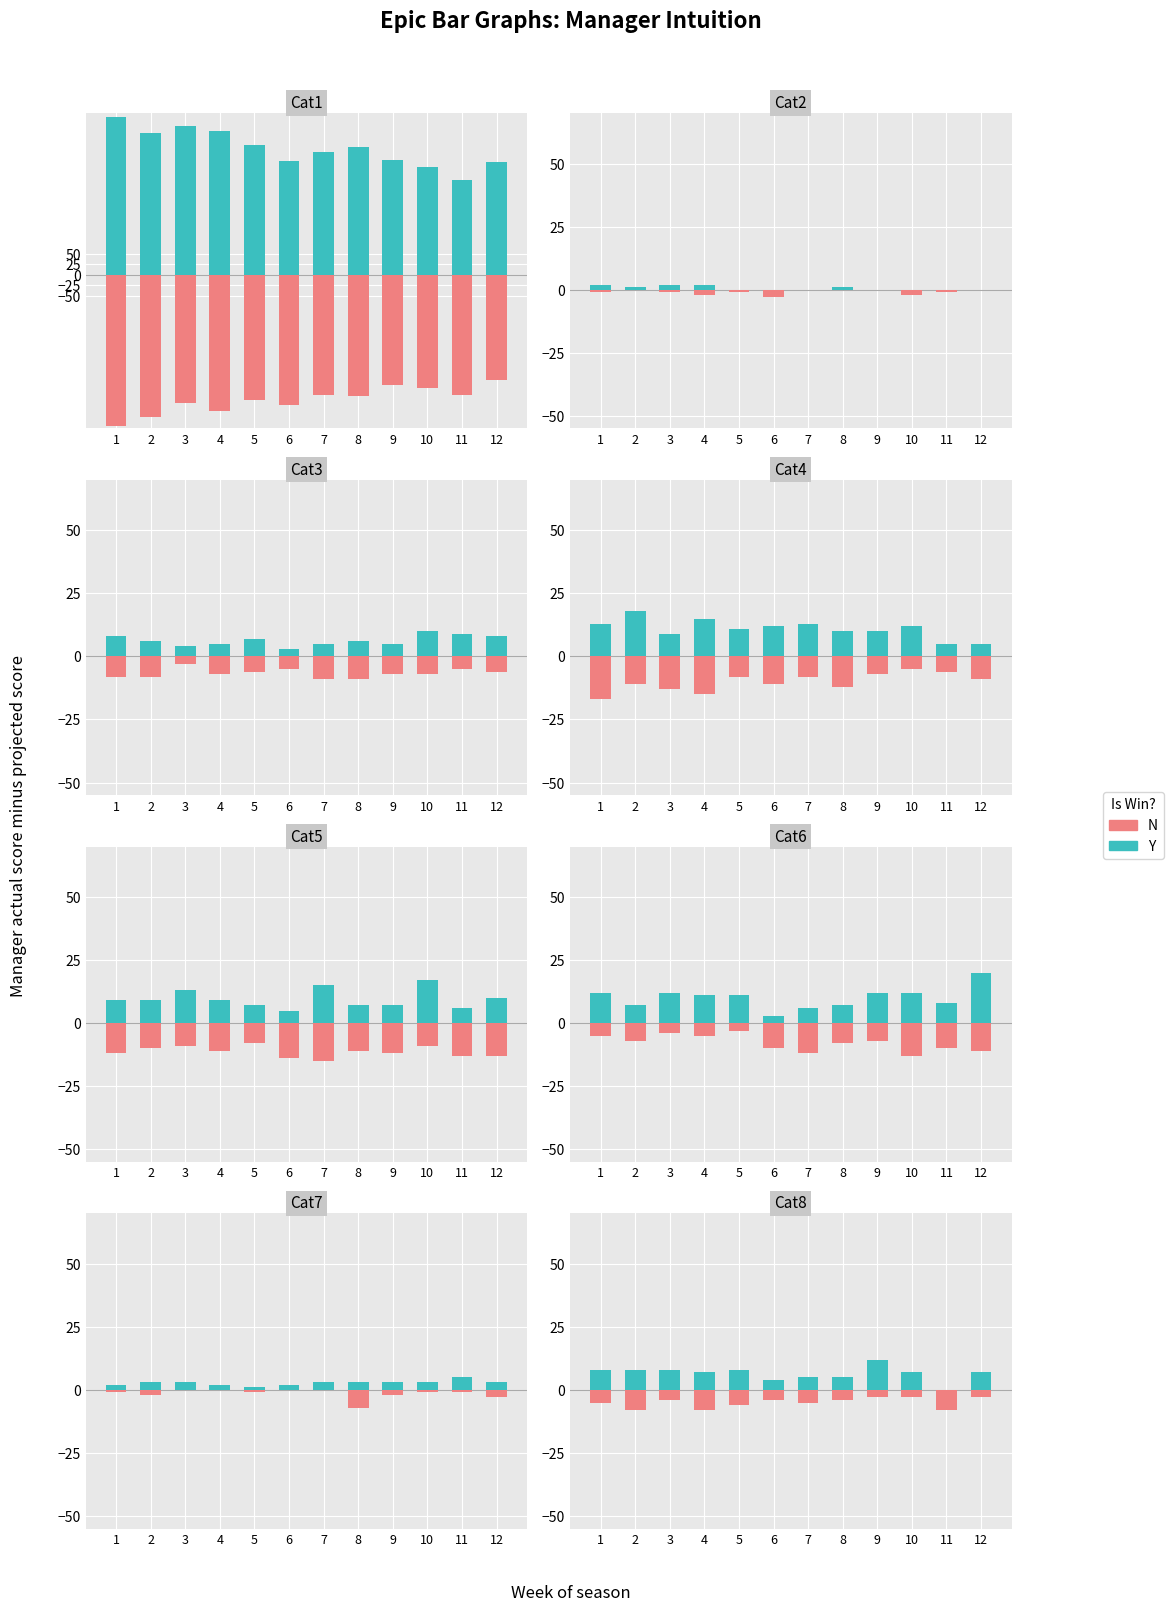

What is the sum of the Y values at 12 and 7?

12